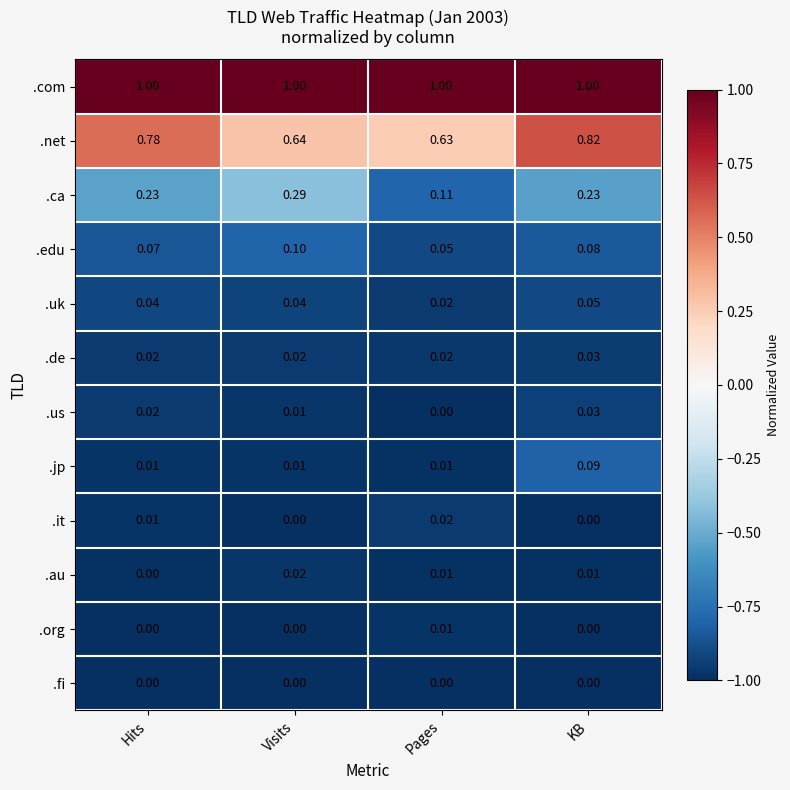

Between Visits and Pages, which series saw the biggest shift?

.ca